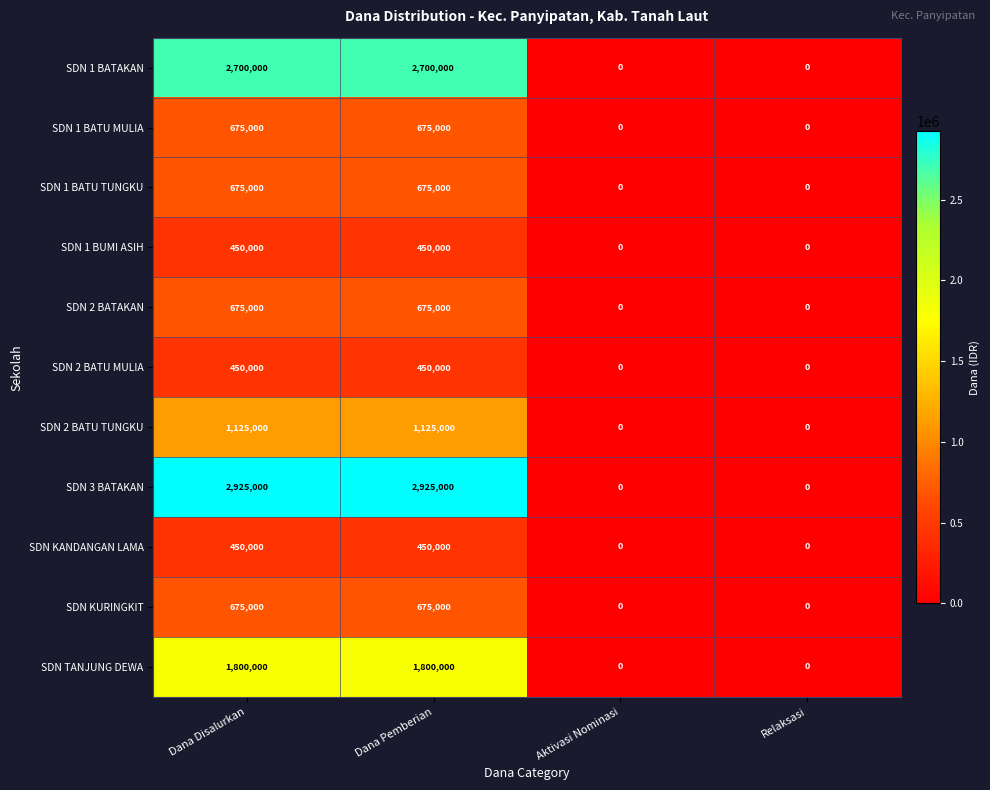

What is the average value of the SDN 2 BATAKAN series?

337500